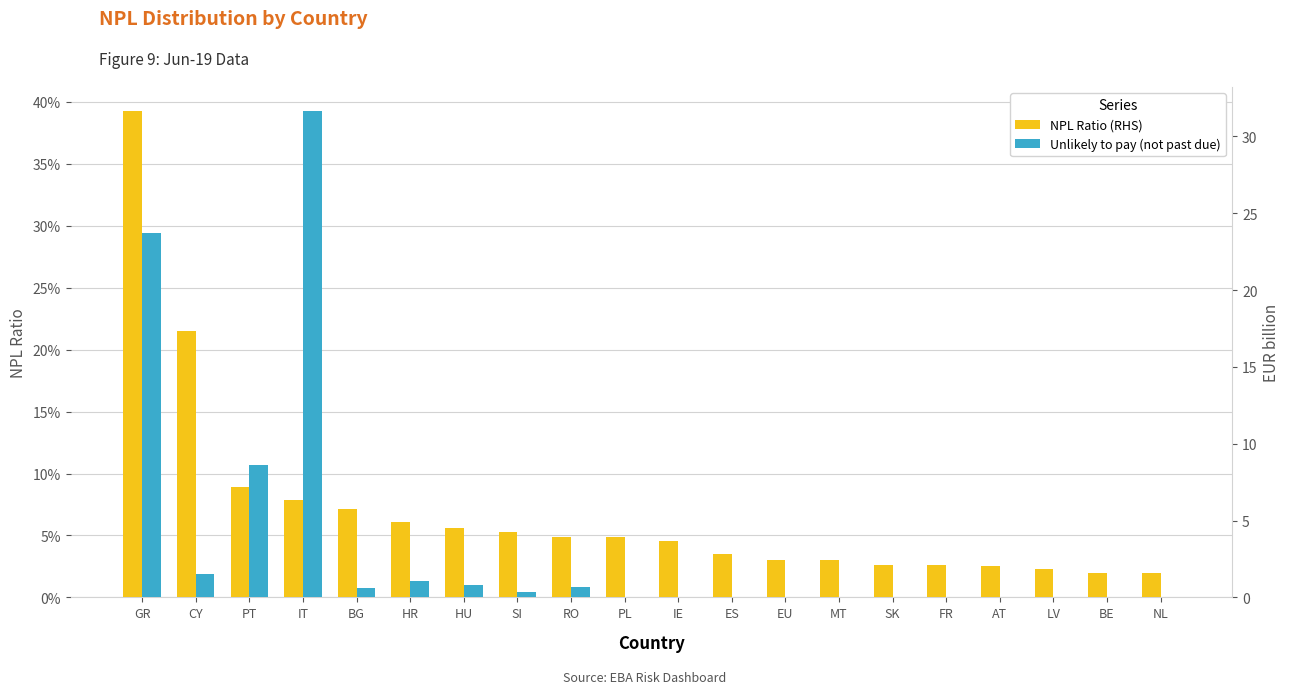

Read the Unlikely to pay (not past due) value at GR.

23.7